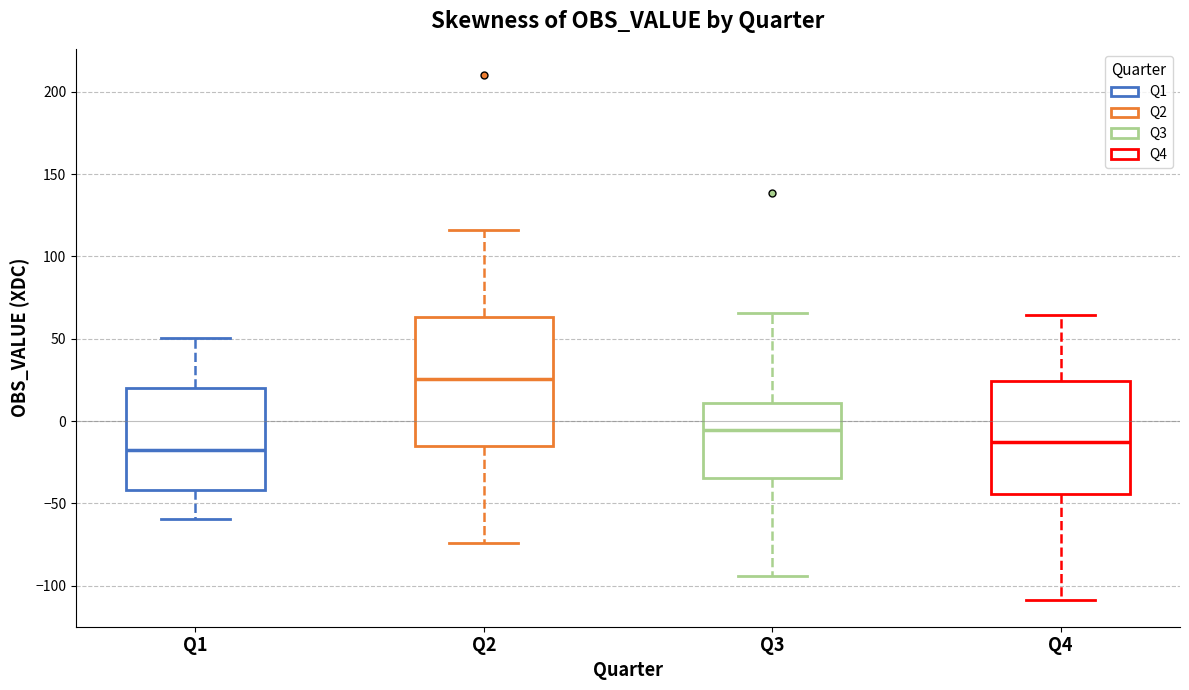

Reading left to right, read every box against the y-axis: the position of its median line, the range the box covers, and the ends of its whiskers. The values are not printed on the chart, so give them approximately, as read against the axis.

Q1: median -15, box -40 to 20, whiskers -60 to 50
Q2: median 25, box -15 to 65, whiskers -75 to 115
Q3: median -5, box -35 to 10, whiskers -95 to 65
Q4: median -15, box -45 to 25, whiskers -110 to 65